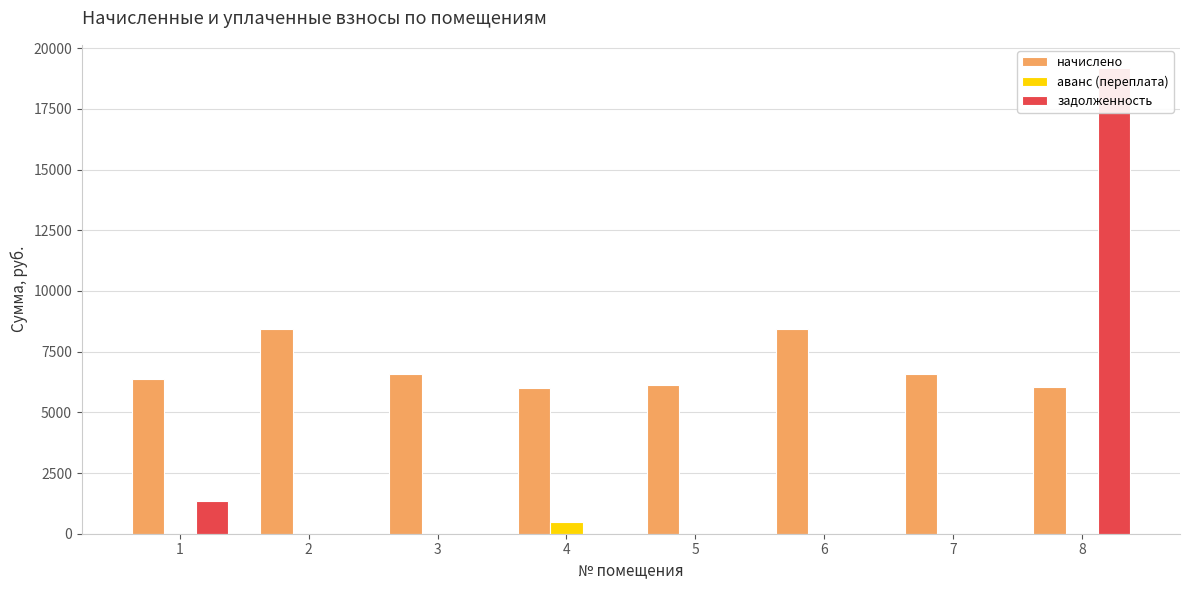

Rank the categories by аванс (переплата) value from highest to lowest.

4, 1, 2, 3, 5, 6, 7, 8